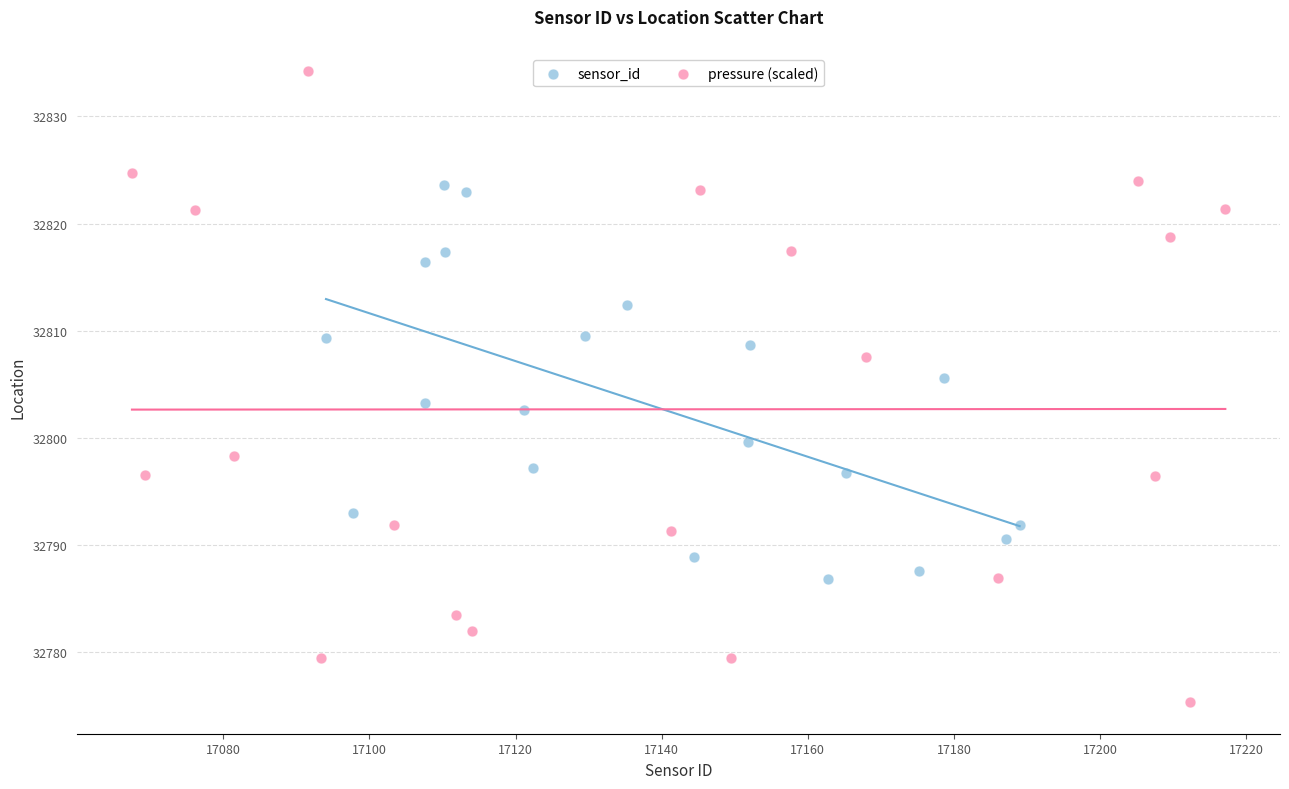

Which series reaches the maximum Y coordinate?

pressure (scaled)